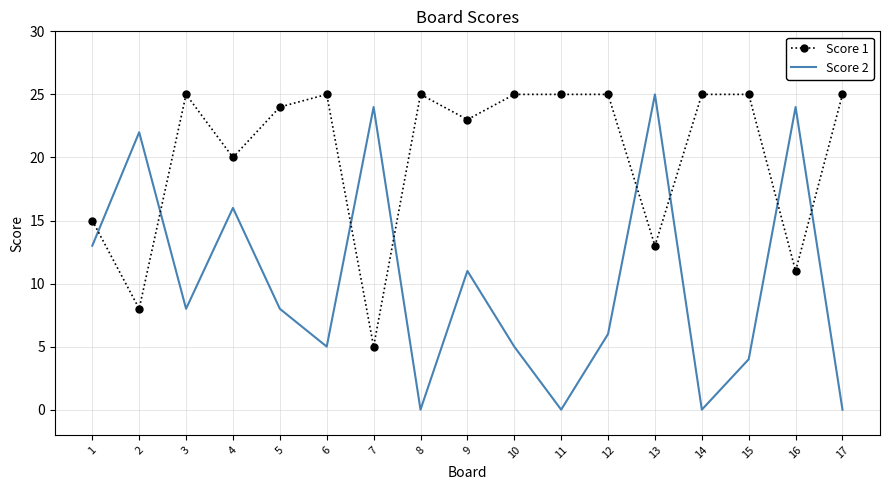

The value of Score 1 at 15 is 41. True or false?

False